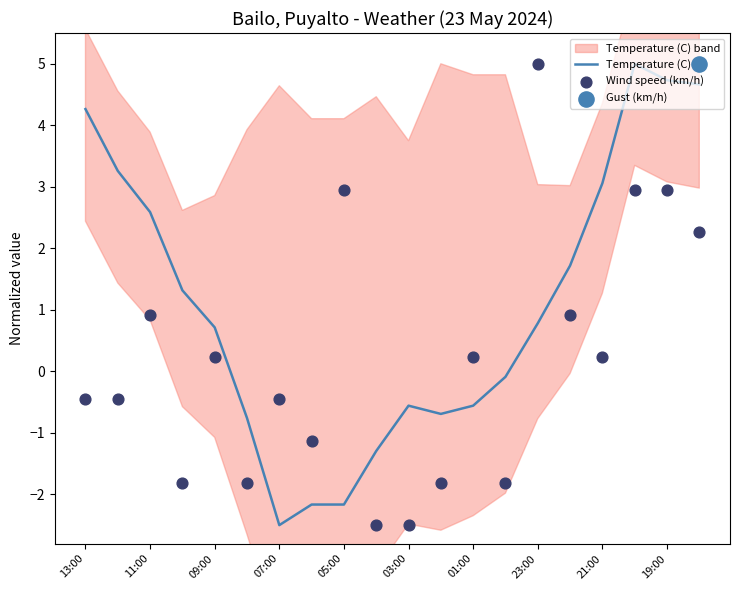

What is the maximum value for Temperature (C)?

5.0